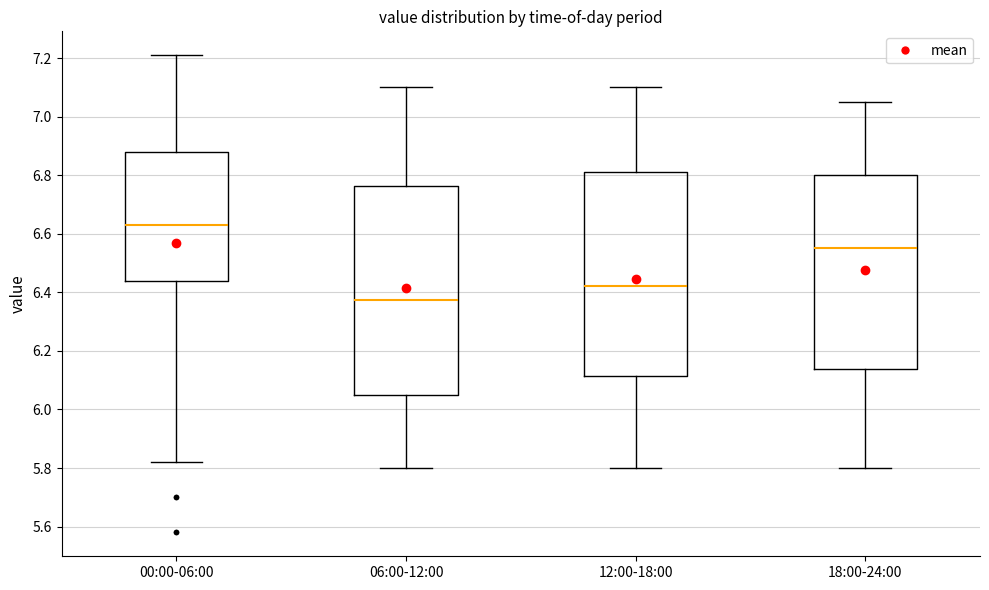

Where does the median line of the box for 00:00-06:00 sit on the y-axis? The values are not printed on the chart, so give them approximately, as read against the axis.

6.64